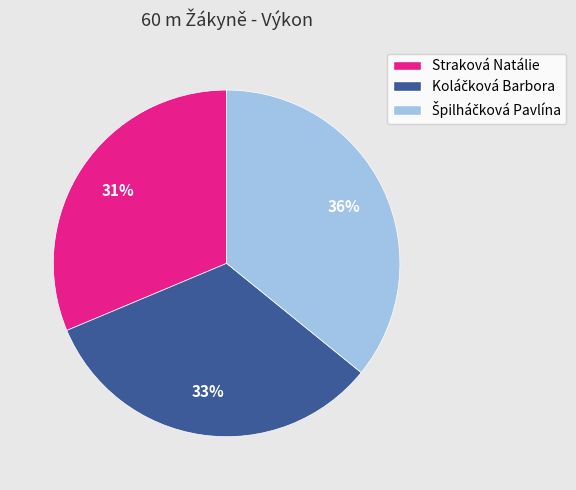

To the nearest percent, what is the average slice percentage?

33%